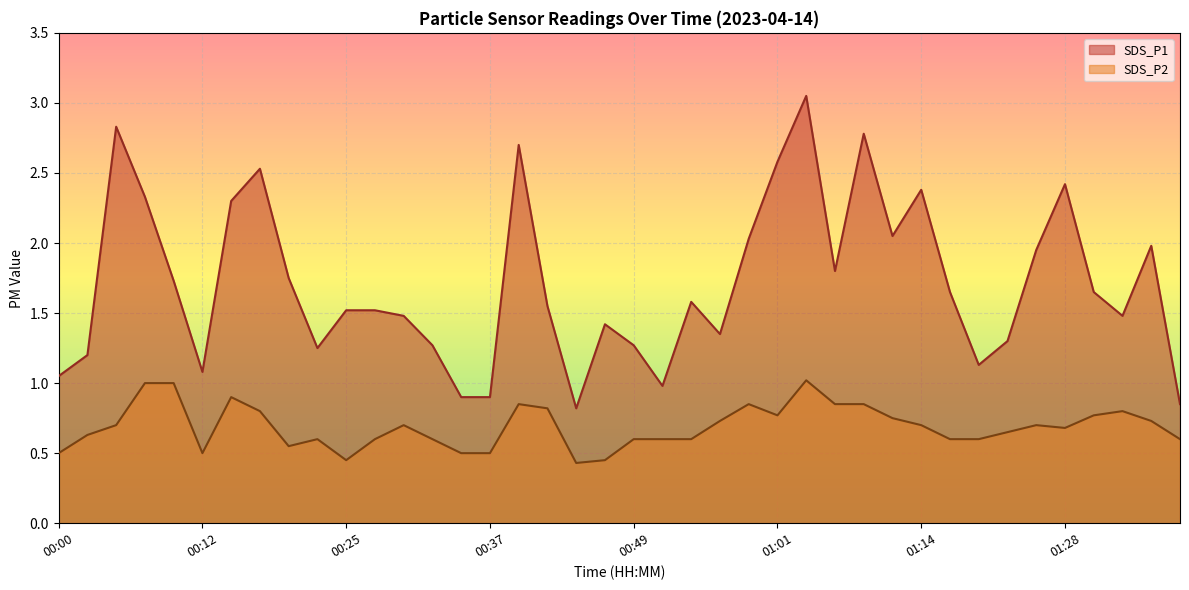

Where does the SDS_P1 series first go above 1?

00:00